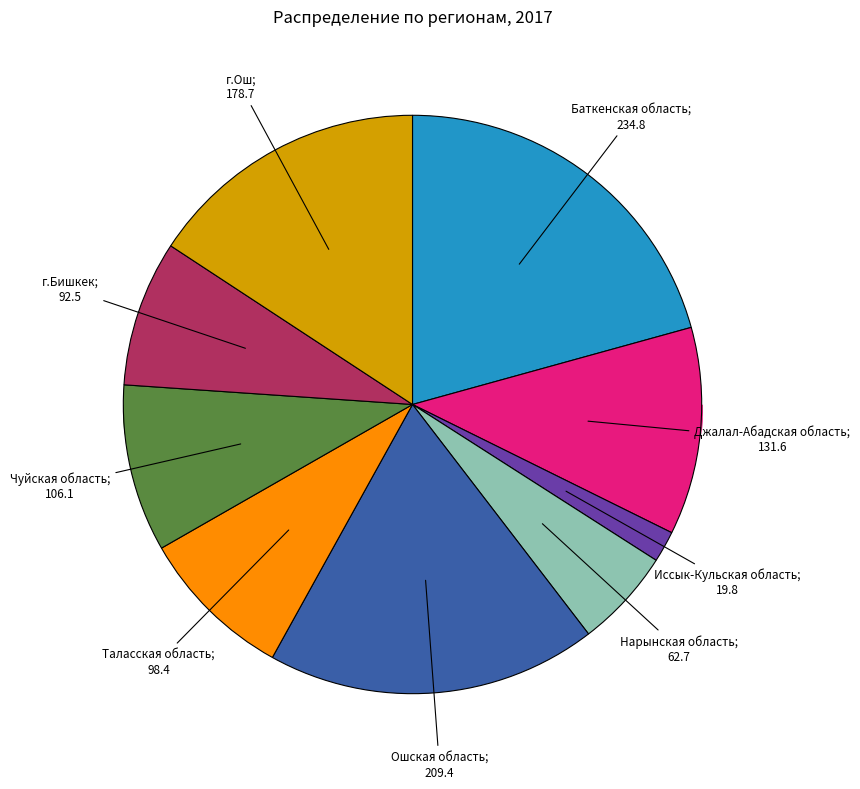

Does any single category account for the majority?

No